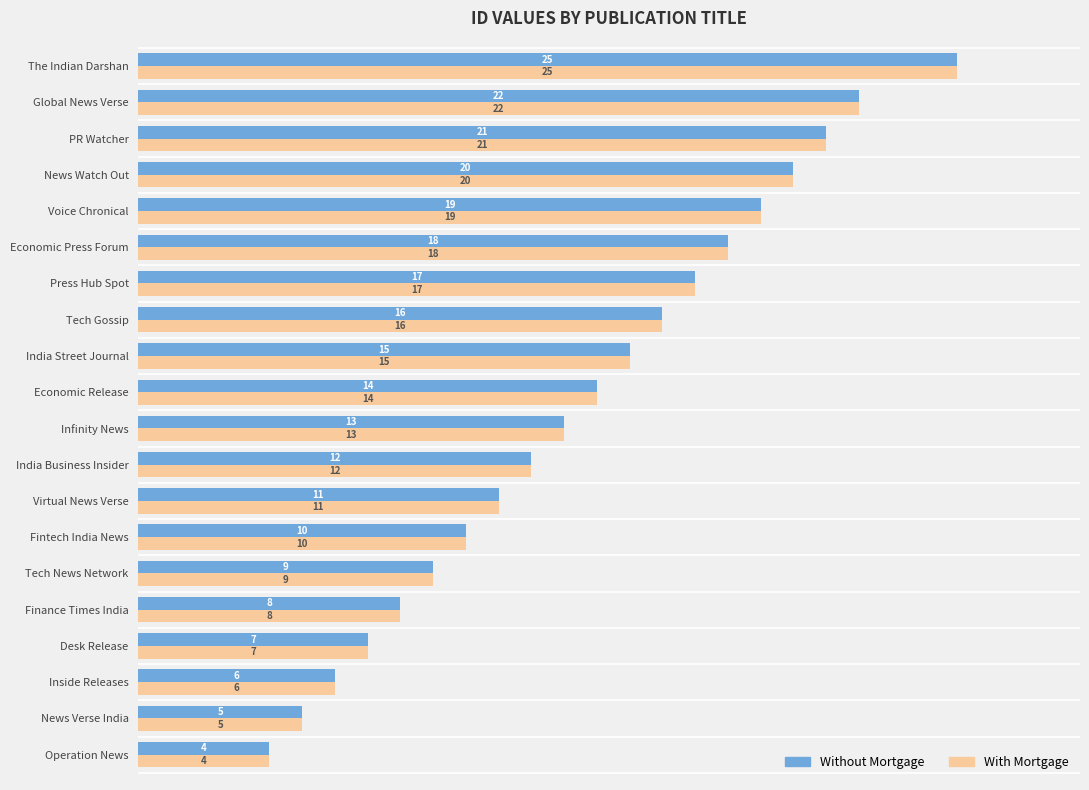

Where is Without Mortgage nearest to the value 14?

Economic Release